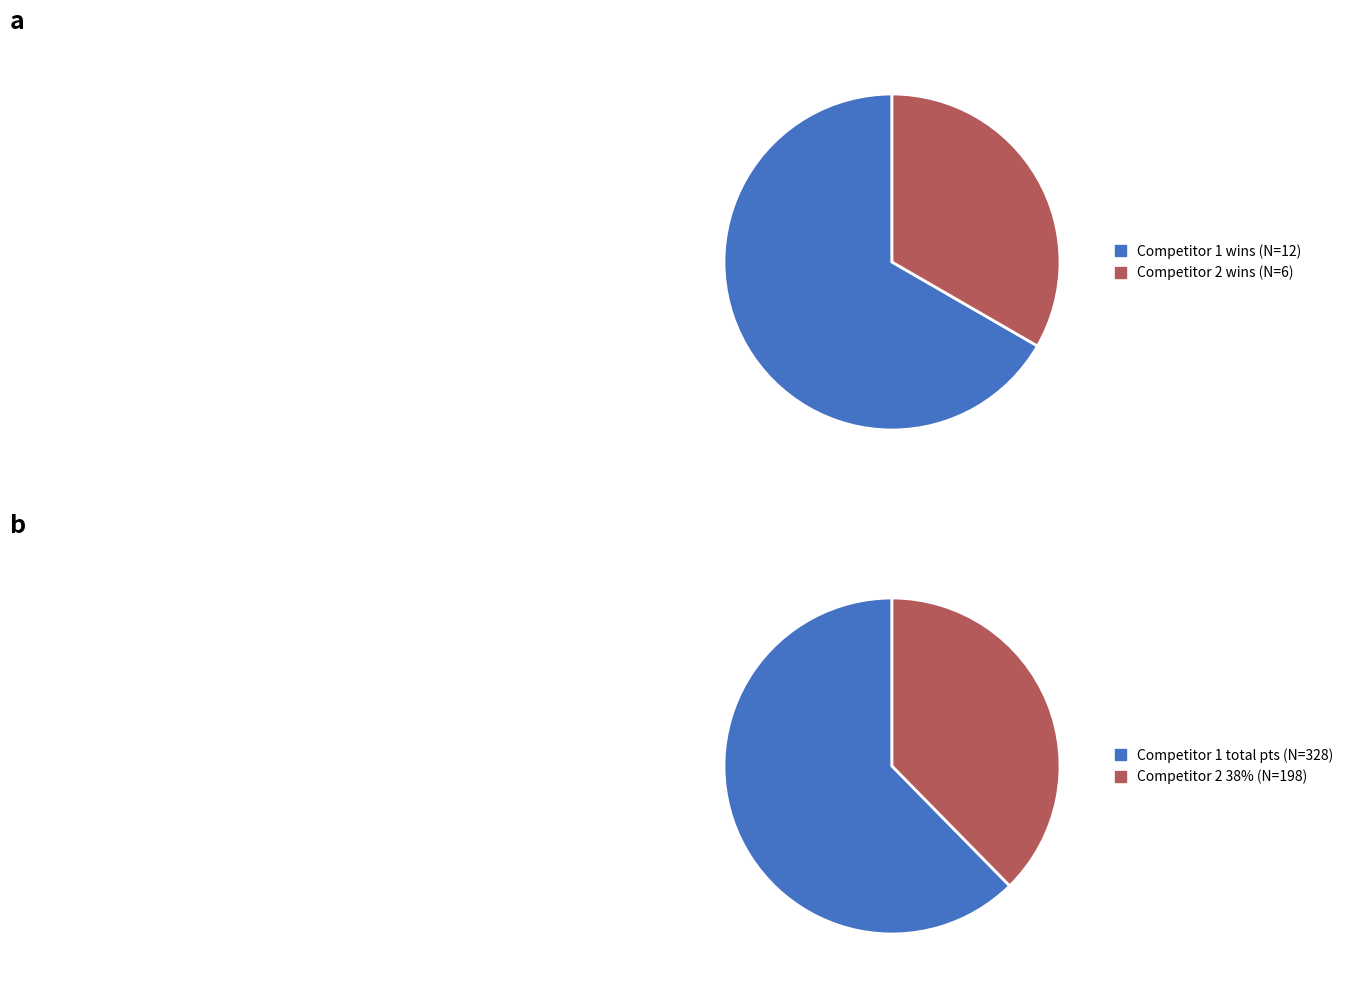

Is it true that 3 is 1% of the pie?

False